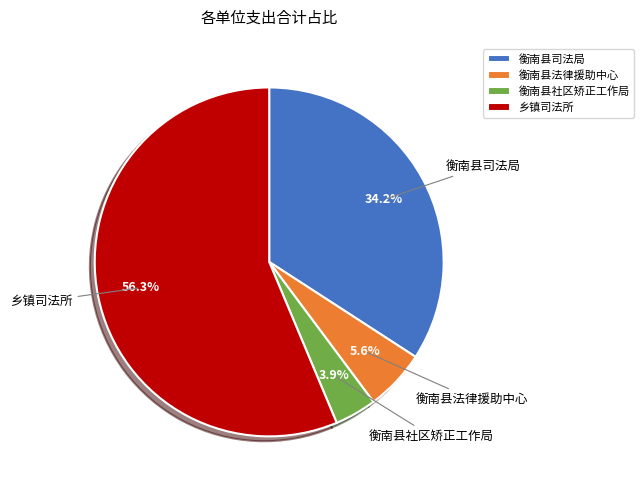

Which slice is the smallest?

衡南县社区矫正工作局